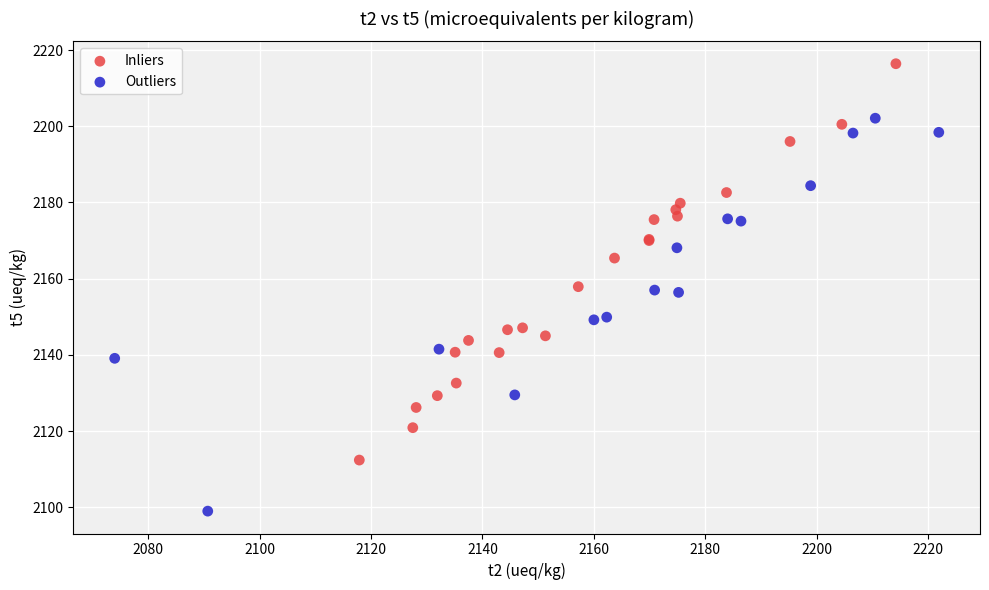

Which series contains the highest Y value?

Inliers